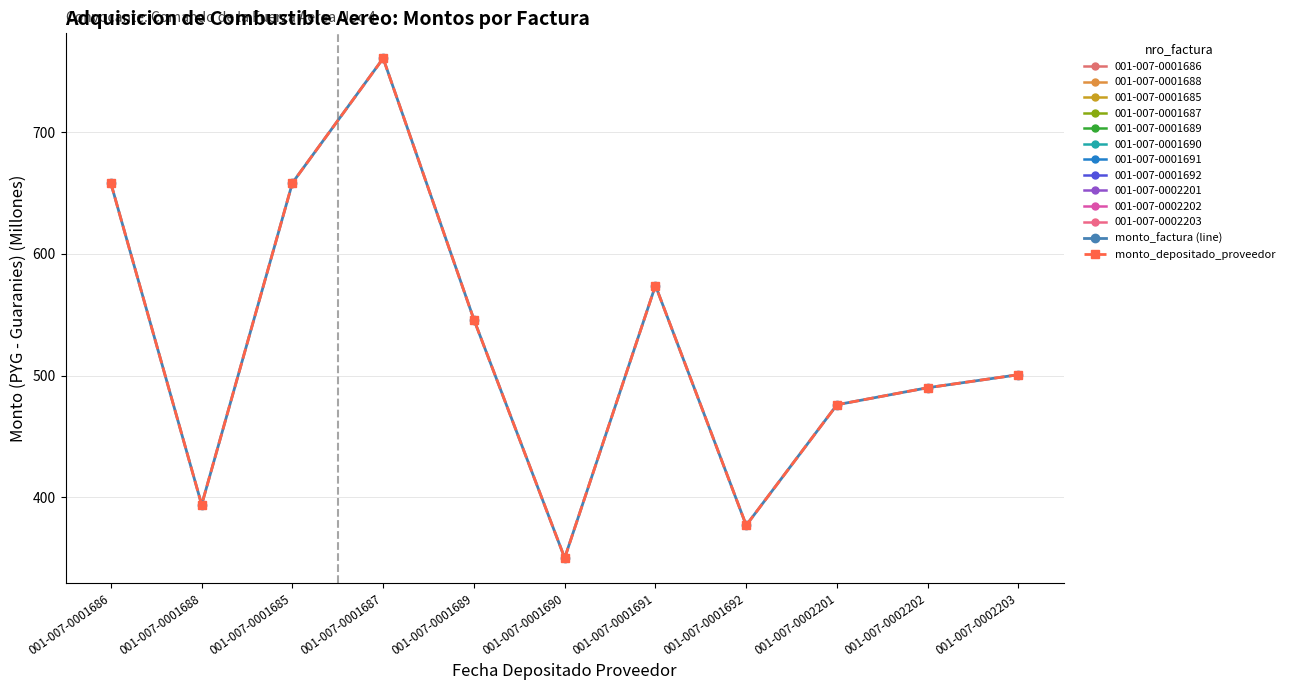

At which label does monto_factura (line) first exceed 500?

001-007-0001686